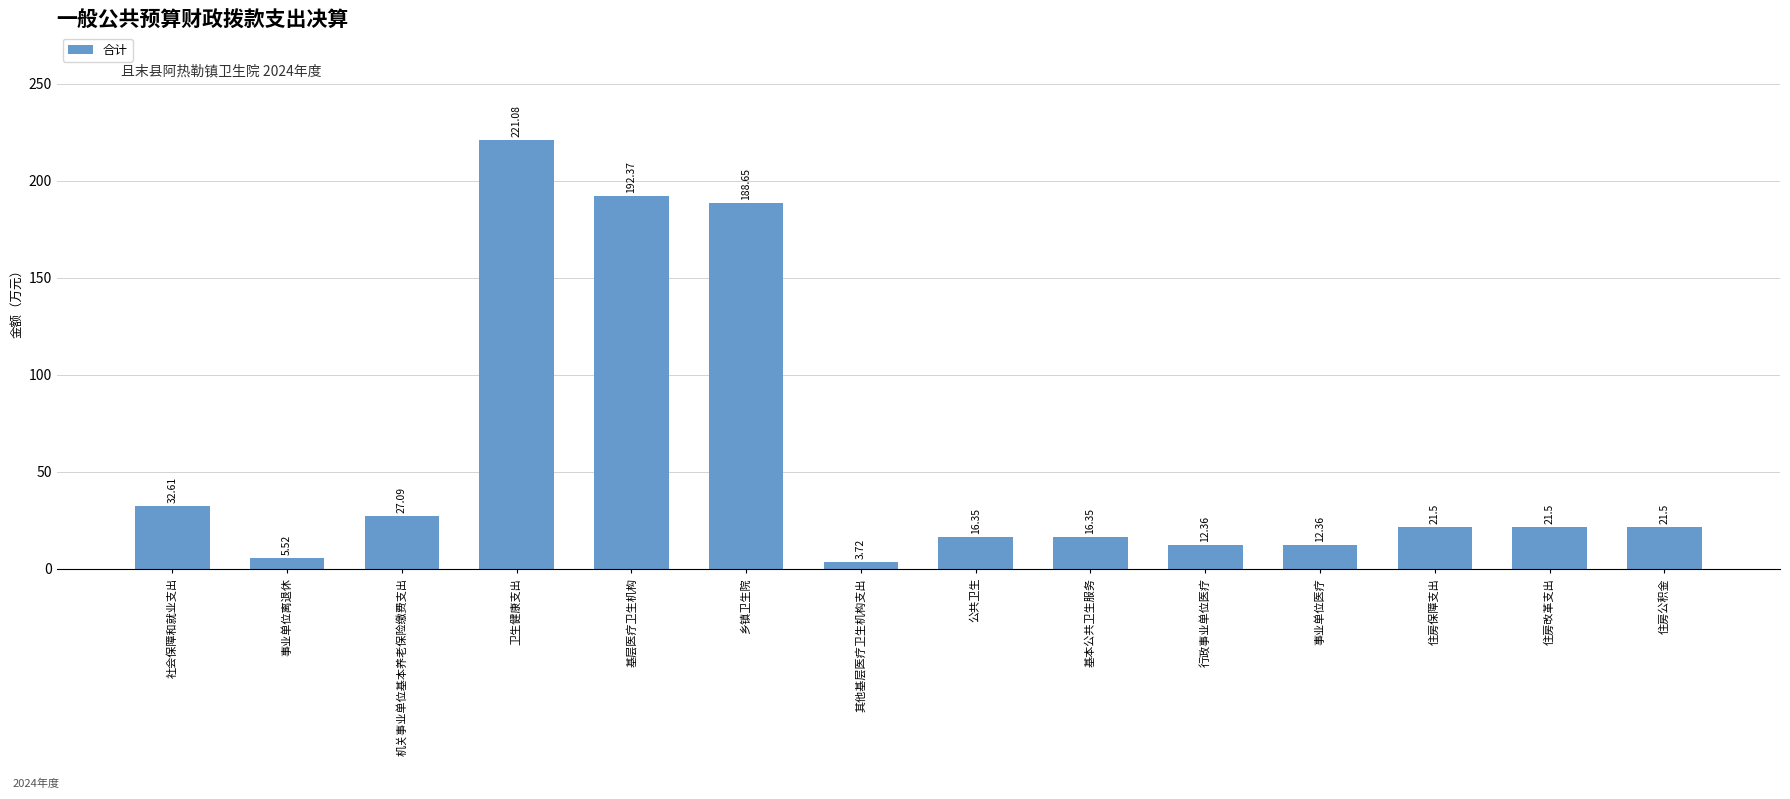

What is the value of the 6th bar from the left?

188.7